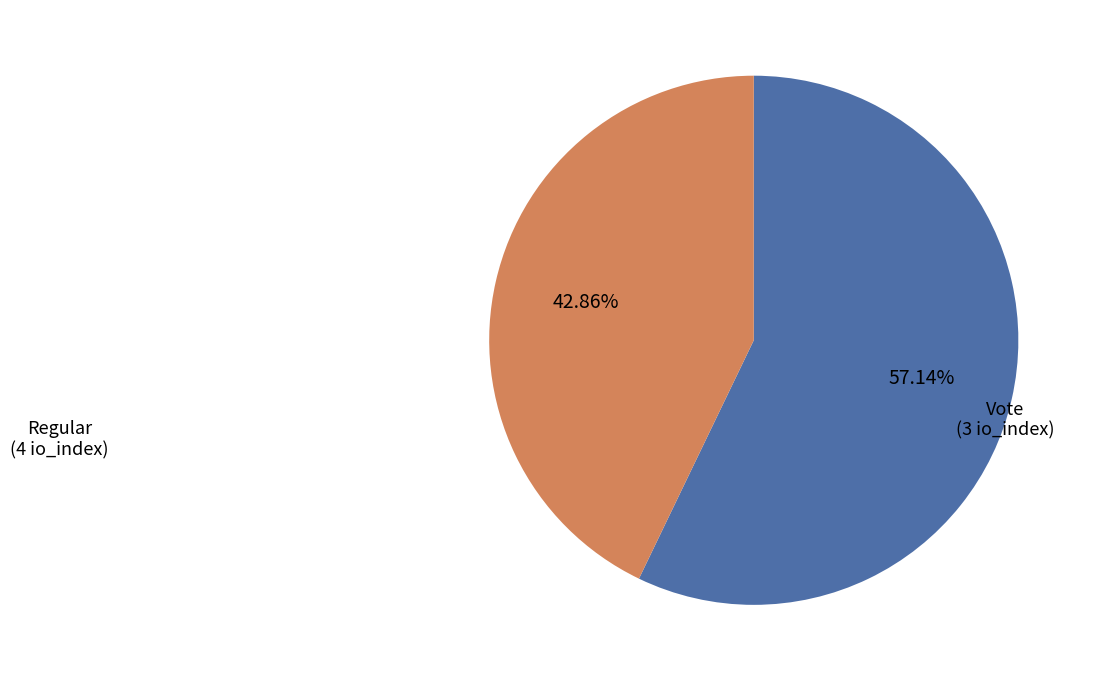

Does any single category account for the majority?

Yes